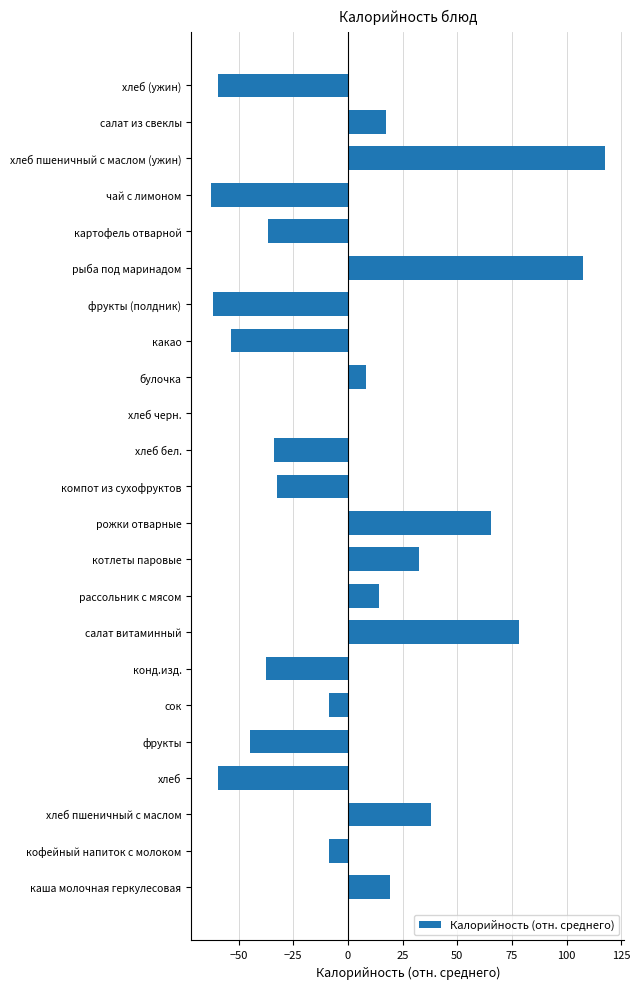

Which label corresponds to the largest value in the chart?

хлеб пшеничный с маслом (ужин)